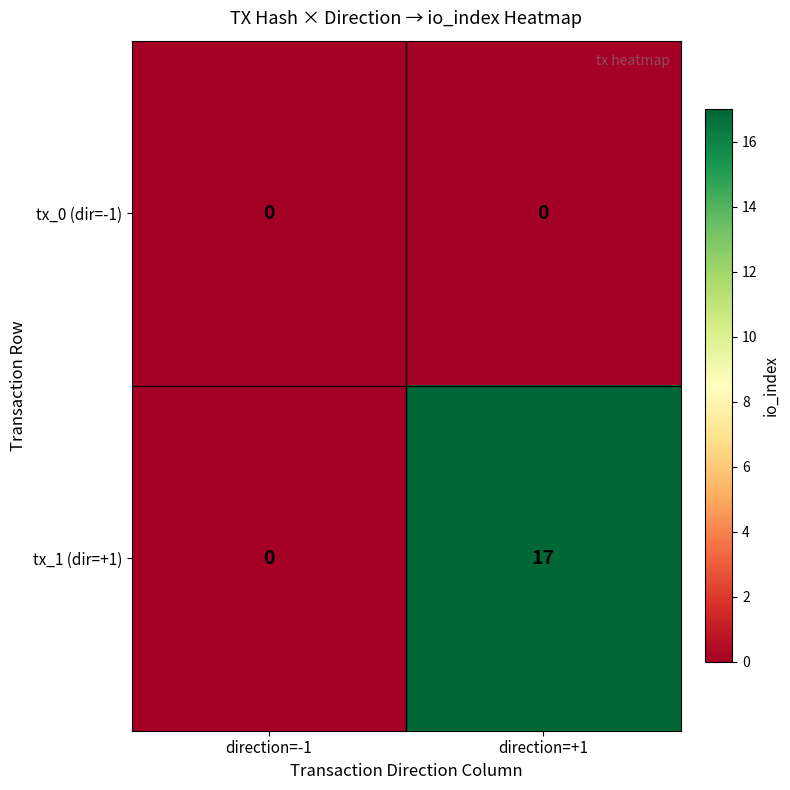

Which series has the widest spread of values?

tx_1 (dir=+1)